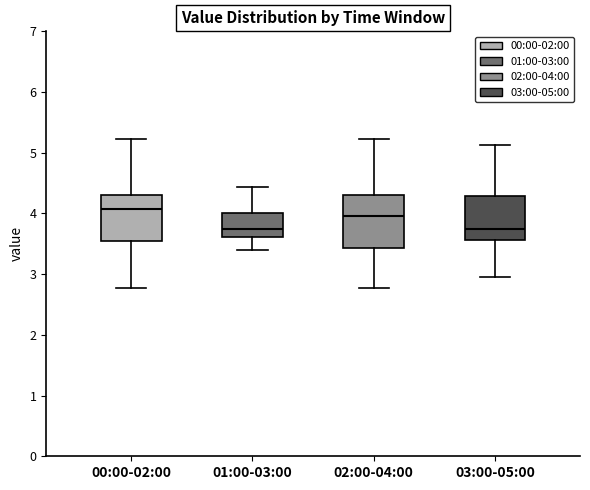

Comparing the boxes themselves (not the whiskers), which one is the tallest?

02:00-04:00